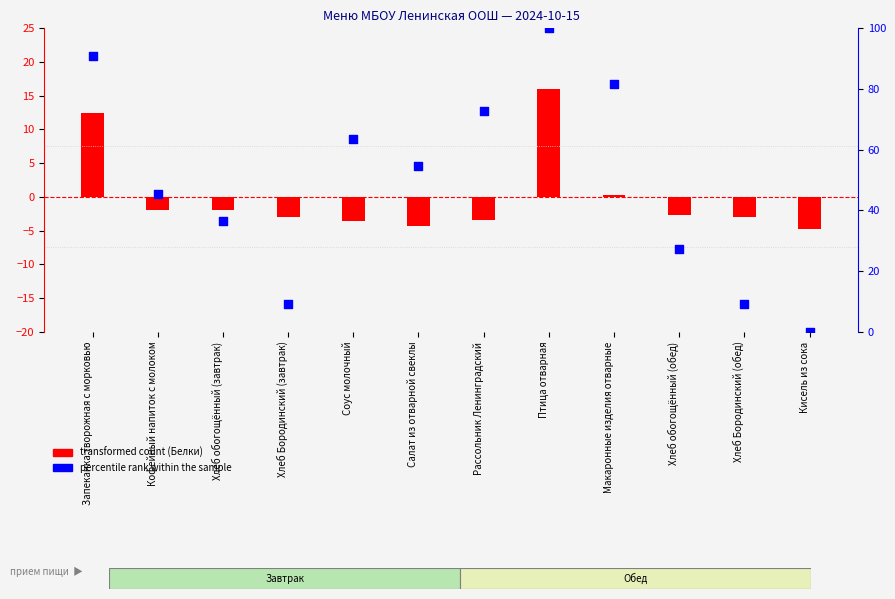

What are all the series names shown in the legend?

transformed count (Белки), percentile rank within the sample